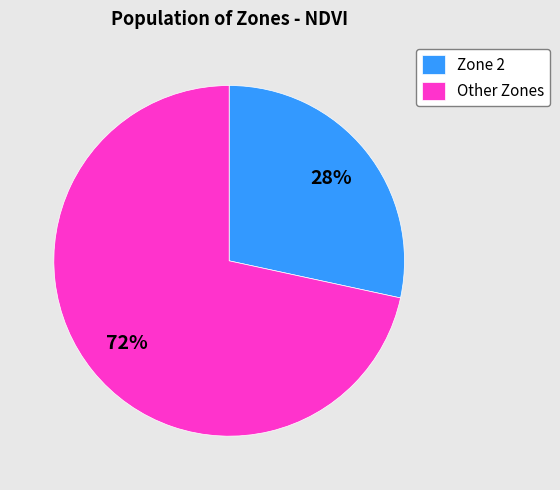

What percentage is the Other Zones slice, to the nearest percent?

72%